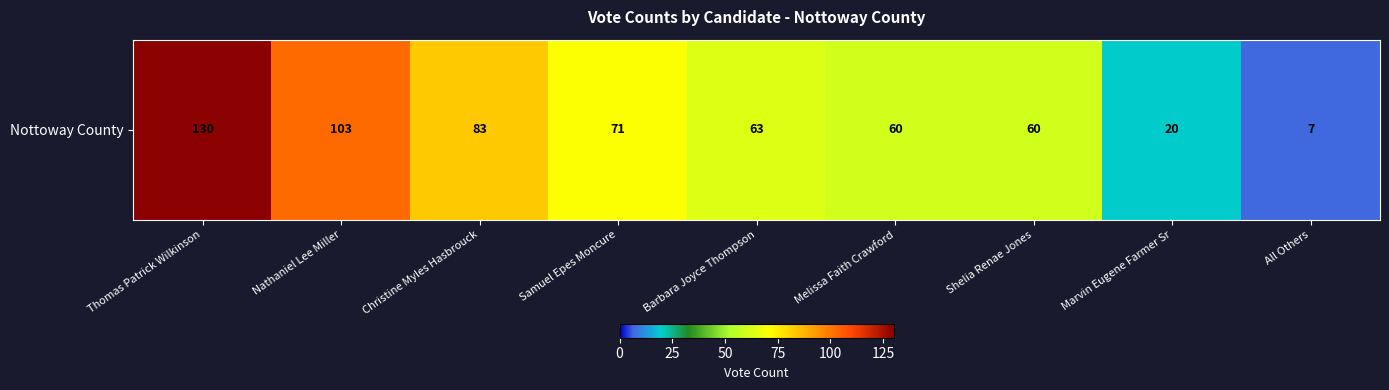

How many distinct data groups are displayed?

1